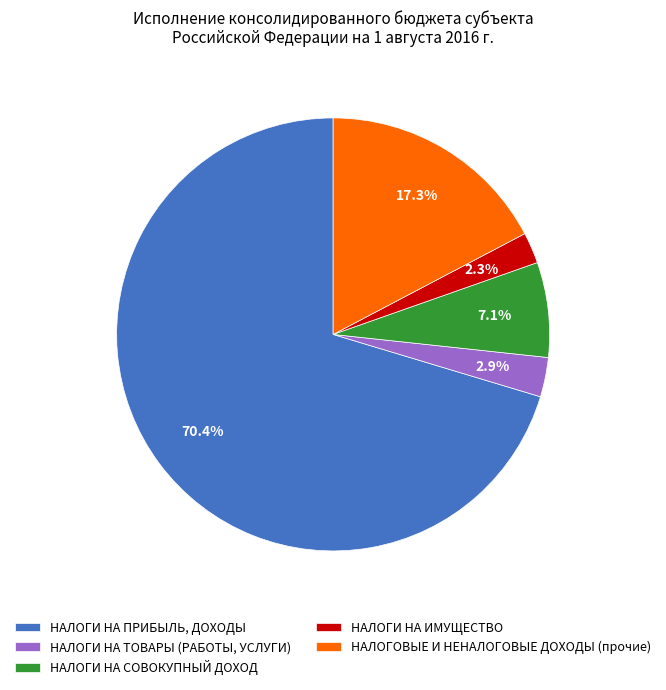

Is the sum of НАЛОГОВЫЕ И НЕНАЛОГОВЫЕ ДОХОДЫ (прочие) and НАЛОГИ НА ТОВАРЫ (РАБОТЫ, УСЛУГИ) greater than half?

No